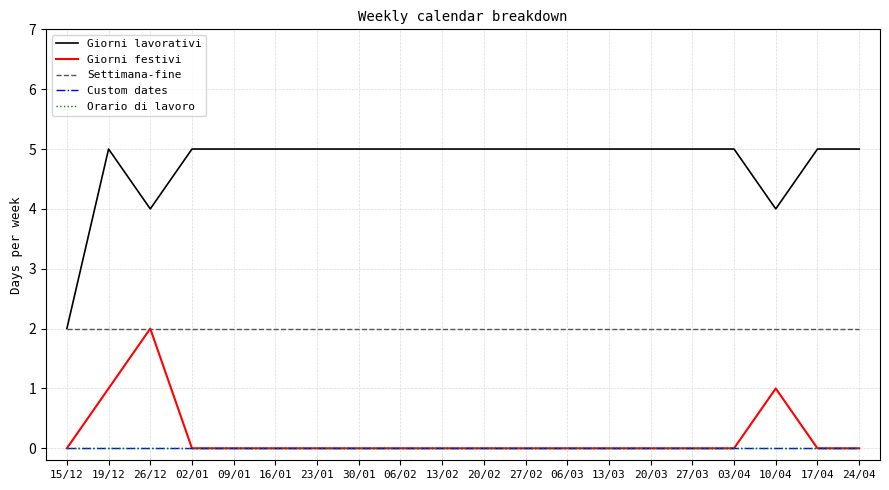

Does the chart display data point markers on the line(s)?

No